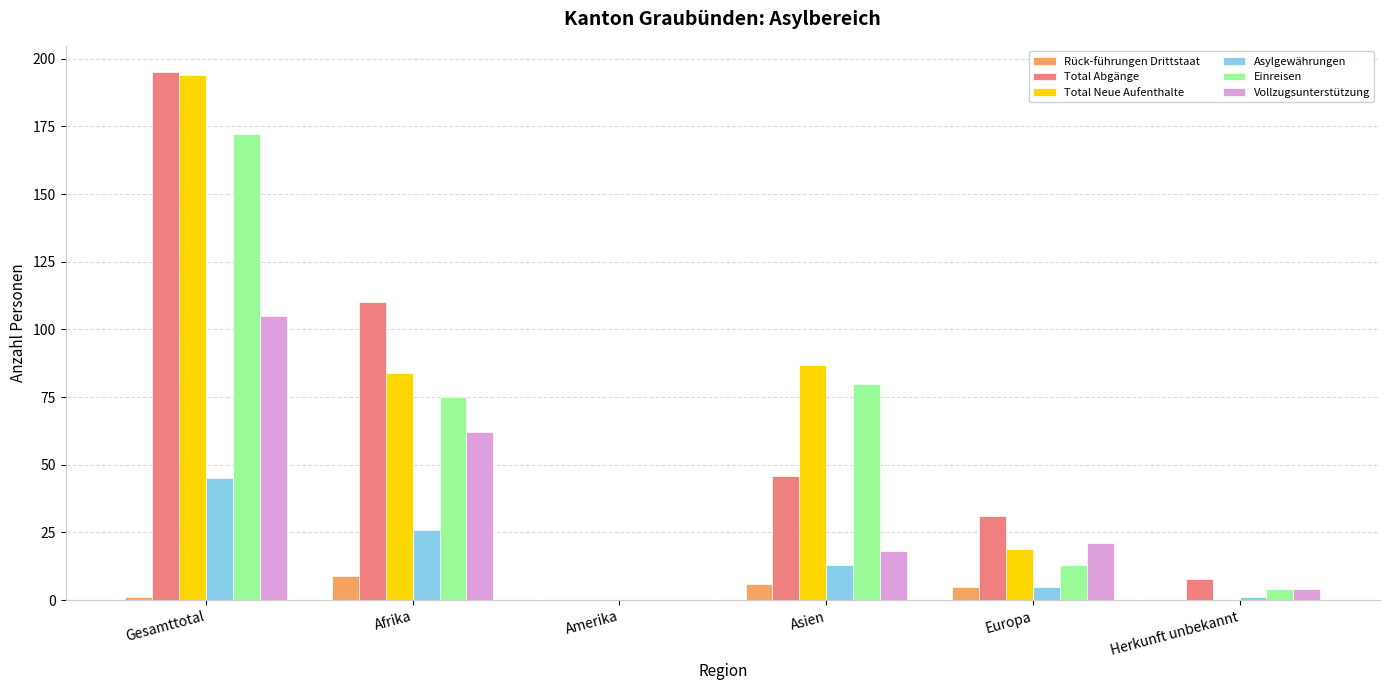

Which category has the highest value across all series?

Gesamttotal